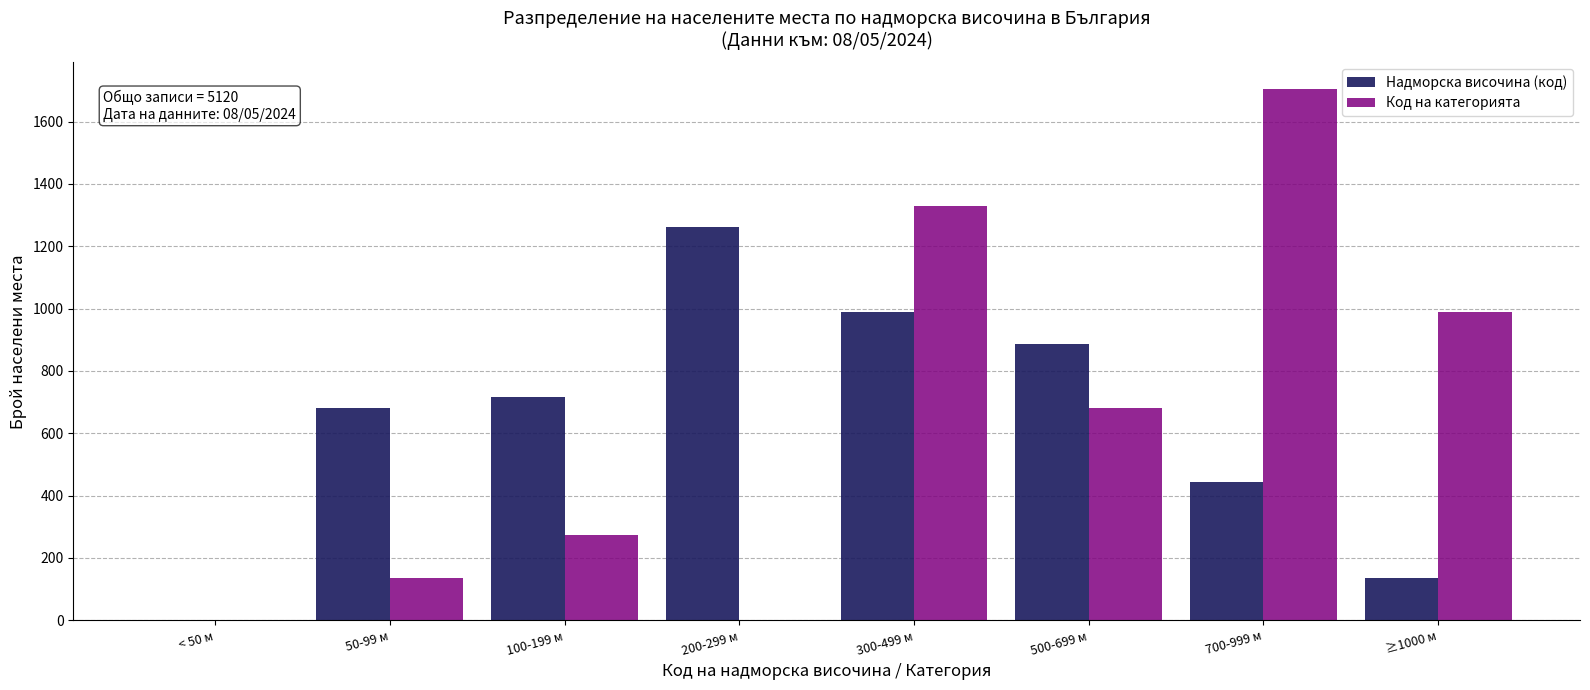

Reading left to right, transcribe all the data shown in this chart.

Надморска височина (код): < 50 м=0	50-99 м=682	100-199 м=716	200-299 м=1261	300-499 м=988	500-699 м=886	700-999 м=443	≥1000 м=136
Код на категорията: < 50 м=0	50-99 м=136	100-199 м=272	200-299 м=0	300-499 м=1329	500-699 м=682	700-999 м=1705	≥1000 м=988